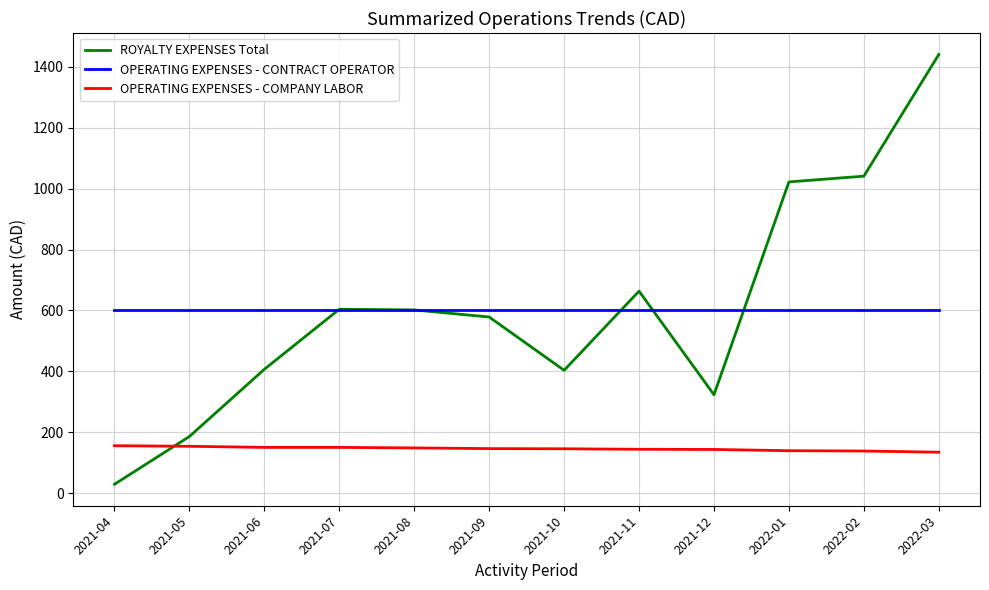

Which series has the largest range (max minus min)?

ROYALTY EXPENSES Total